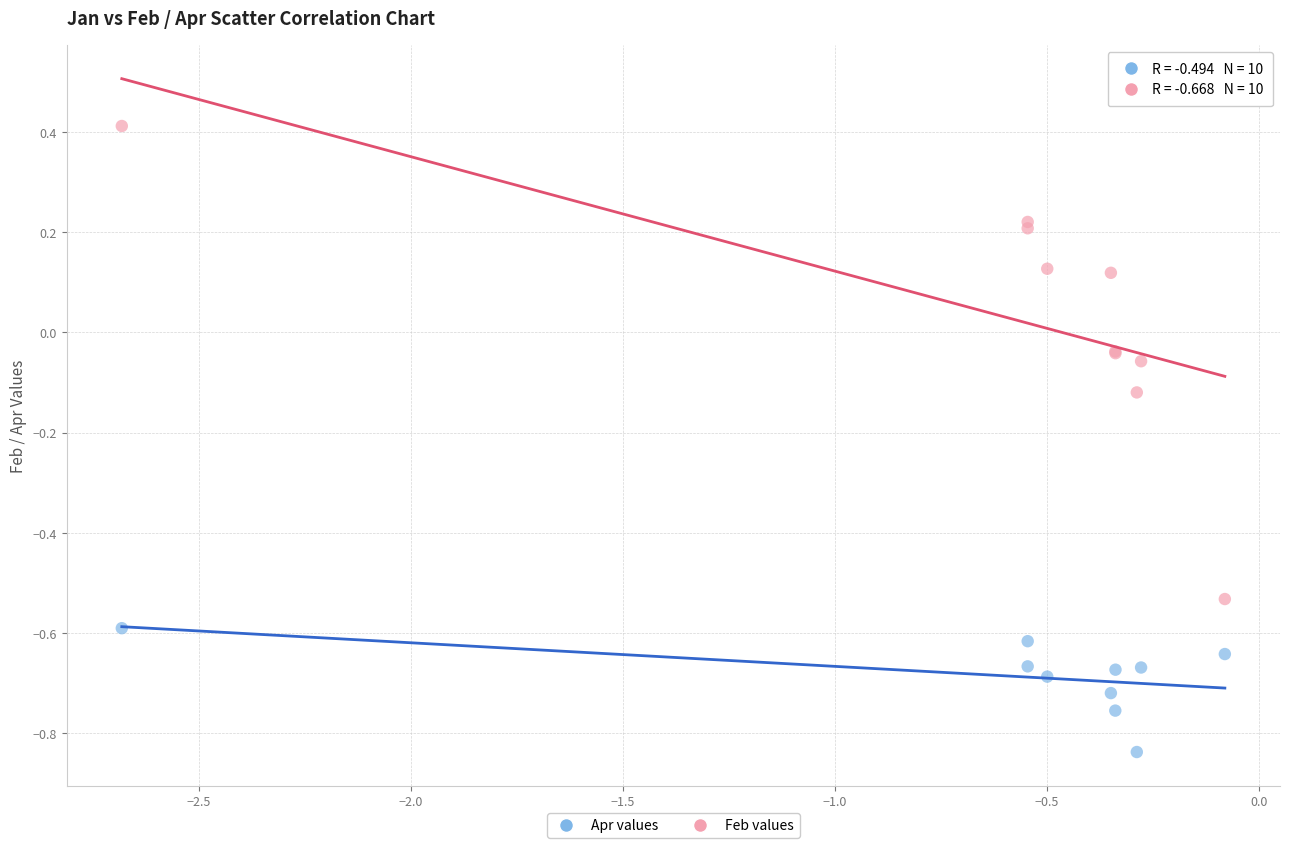

What is the X range (max minus min) for the scatter plot?

2.6